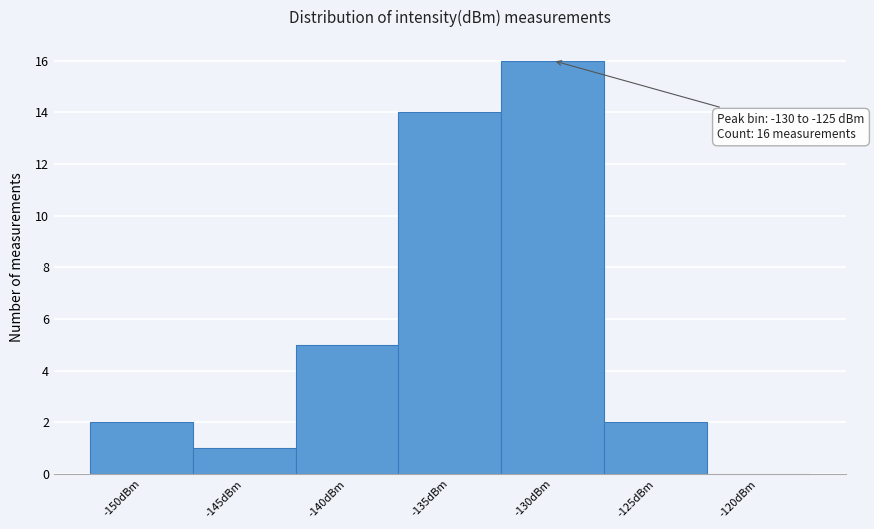

Reading left to right, what are all the values shown in this chart?

-150dBm=2	-145dBm=1	-140dBm=5	-135dBm=14	-130dBm=16	-125dBm=2	-120dBm=0